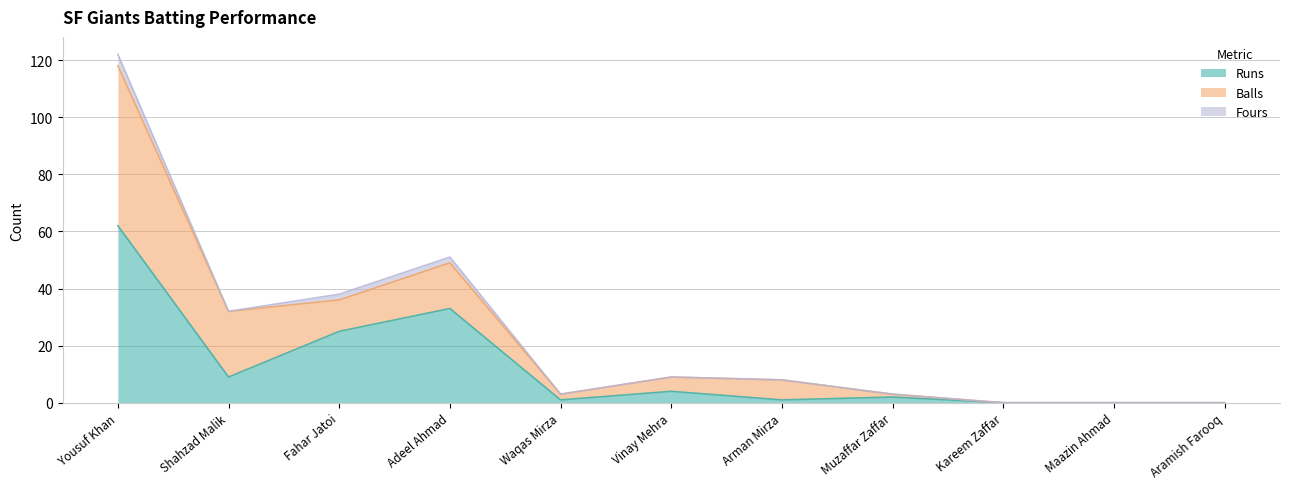

Does the chart display data point markers on the line(s)?

No